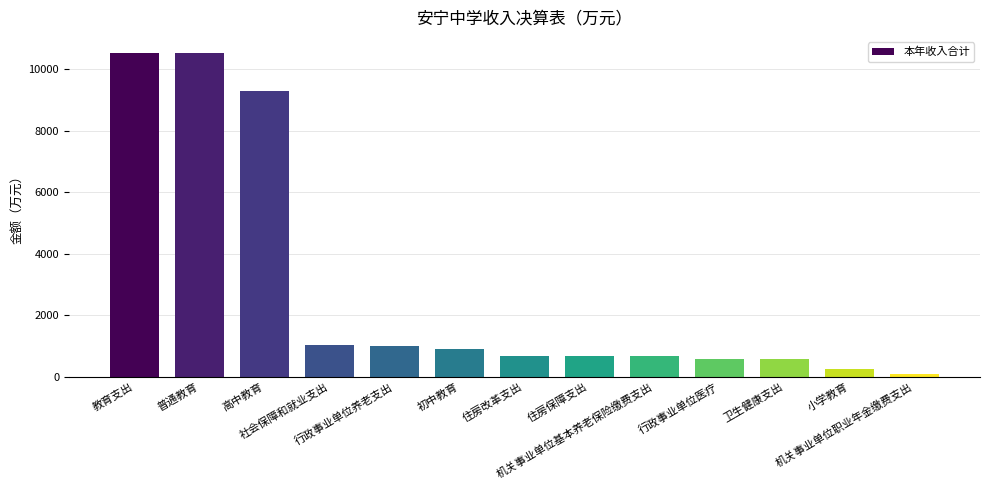

What is the difference between the maximum and minimum values?

10424.1